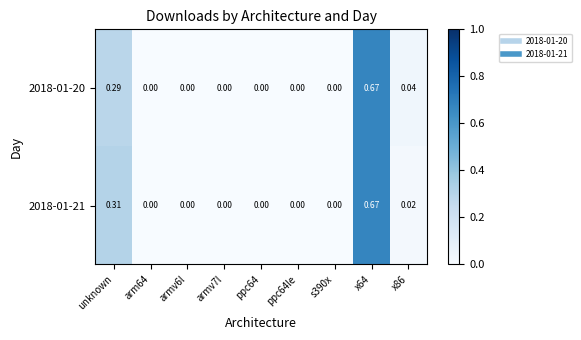

Is the value of 2018-01-20 at s390x greater than the value of 2018-01-21 at x64?

No